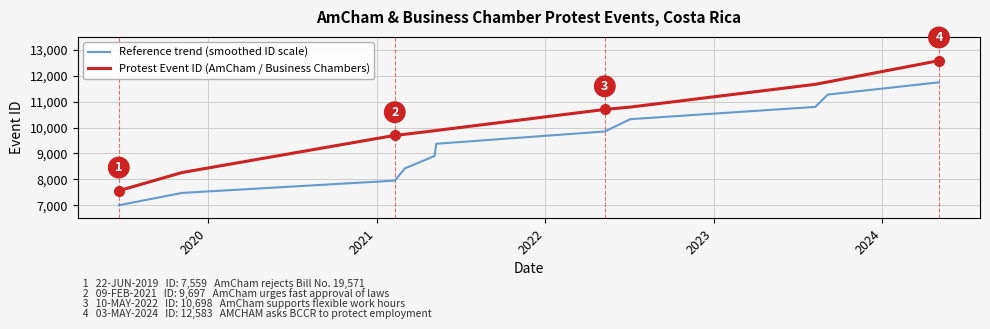

What are all the series names shown in the legend?

Reference trend (smoothed ID scale), Protest Event ID (AmCham / Business Chambers)